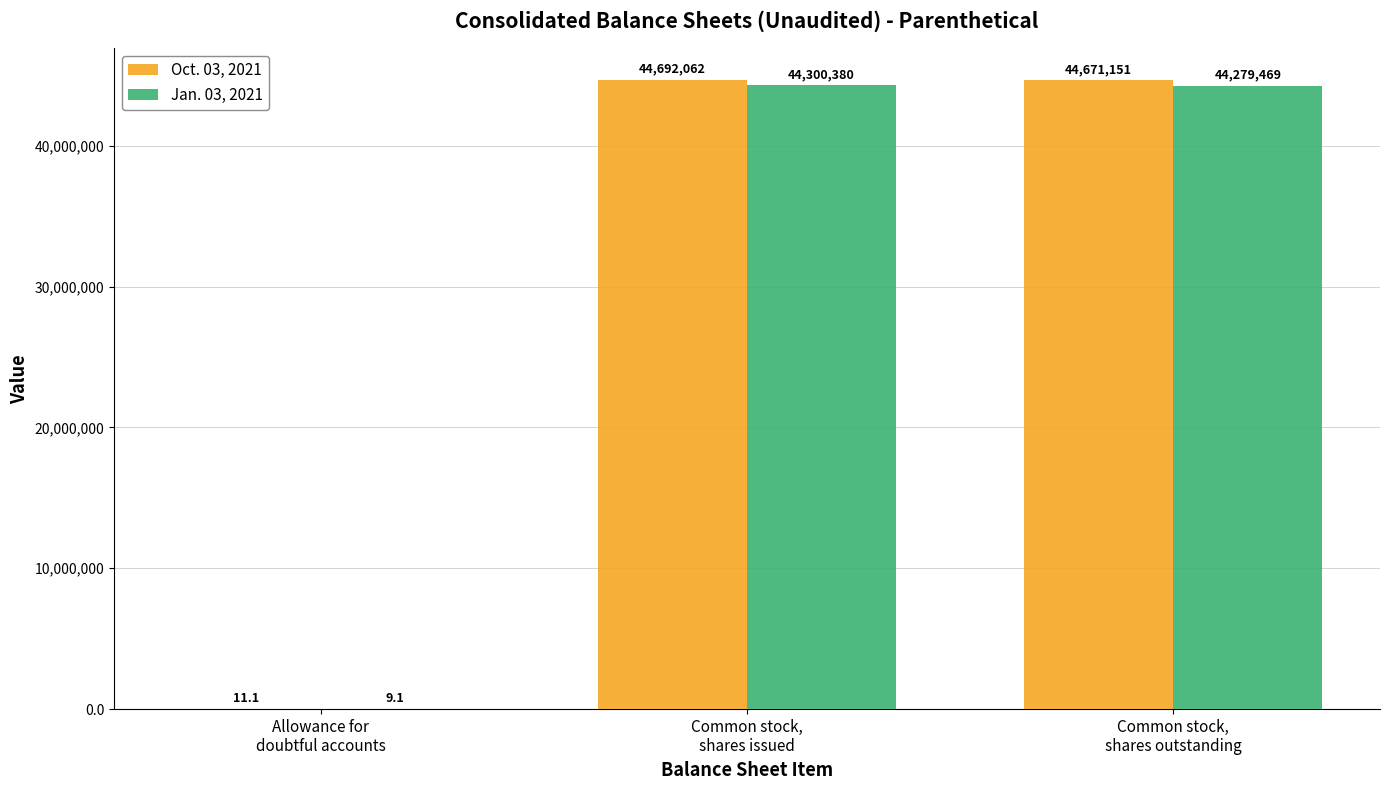

How many groups of bars are there?

3